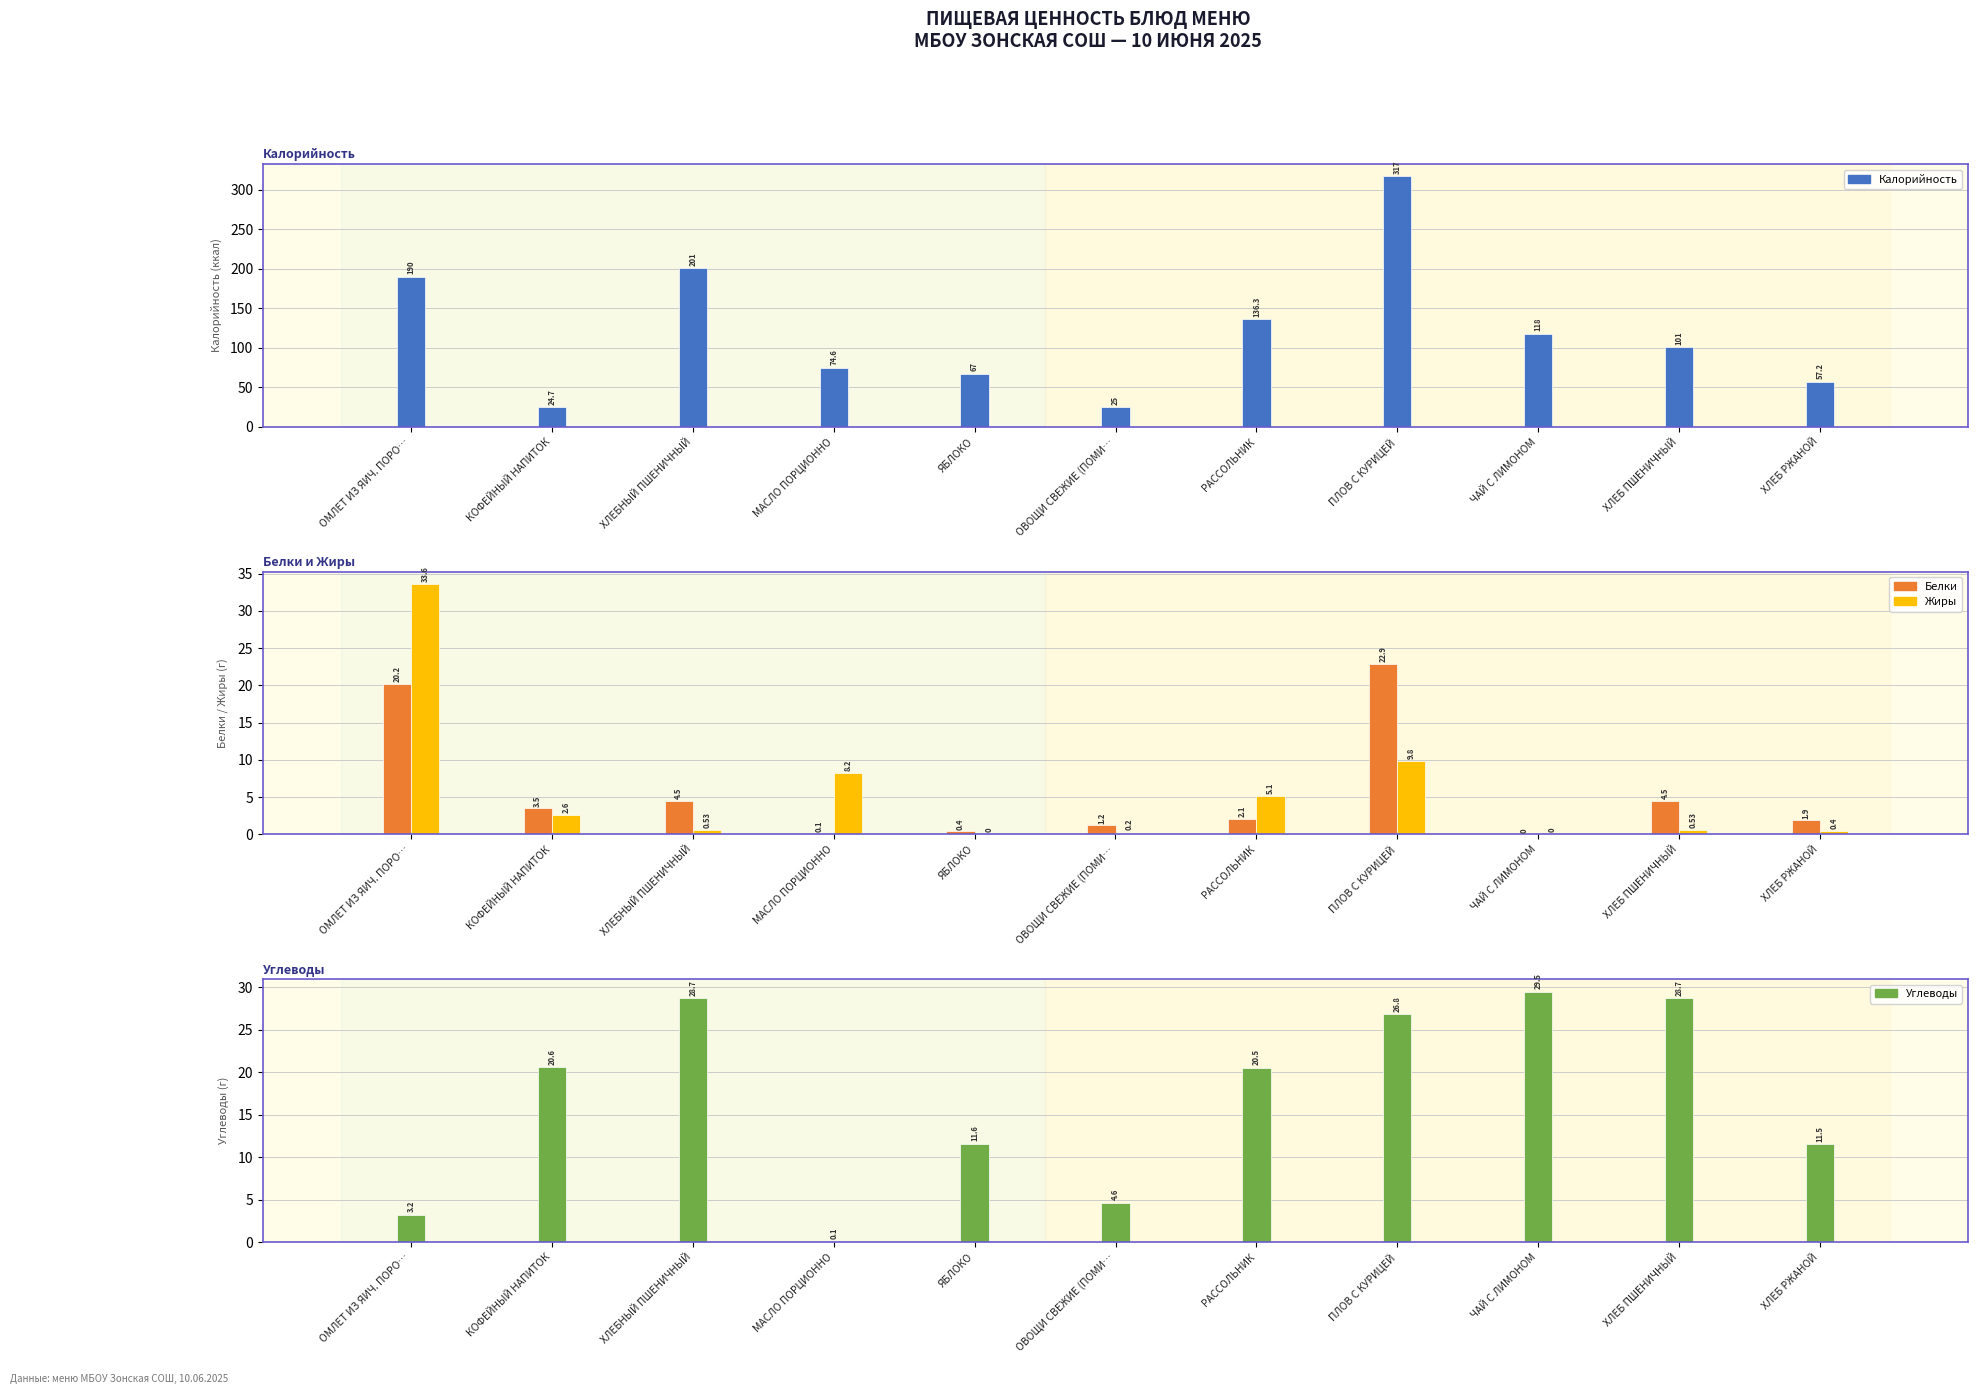

The Белки series shows 39.2 at ПЛОВ С КУРИЦЕЙ. True or false?

False